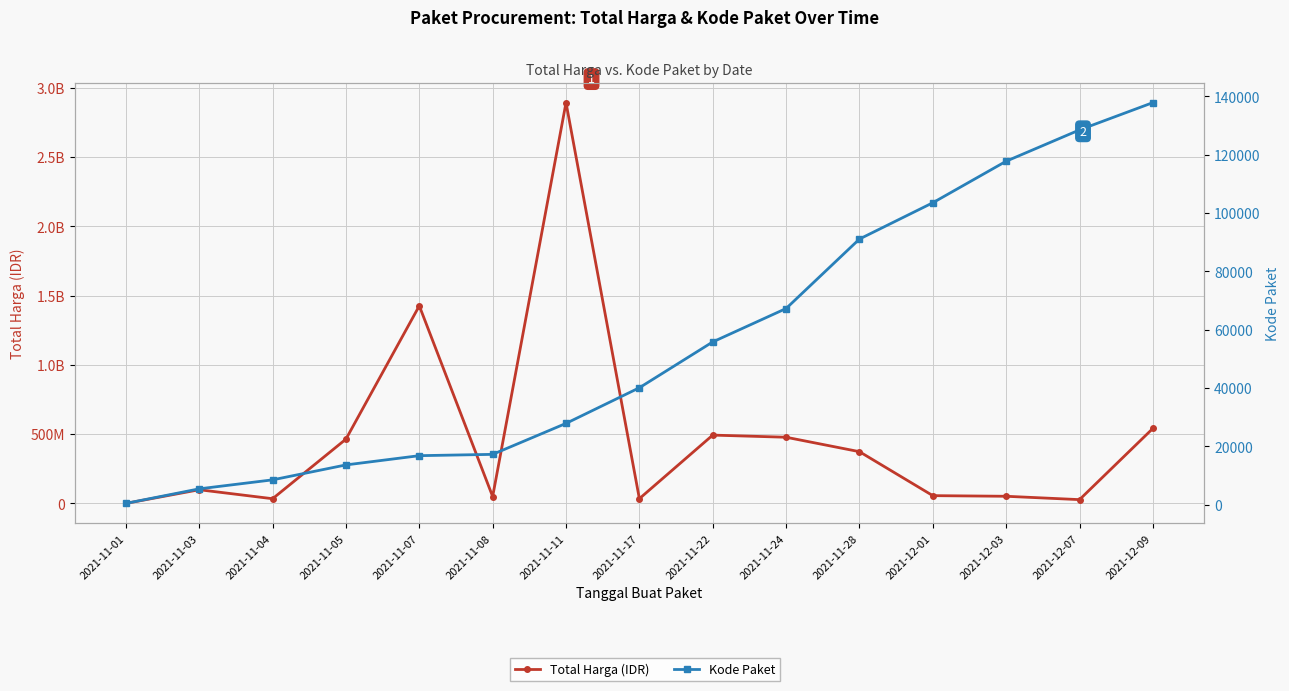

What is the label of the 11th point from the left?

2021-11-28